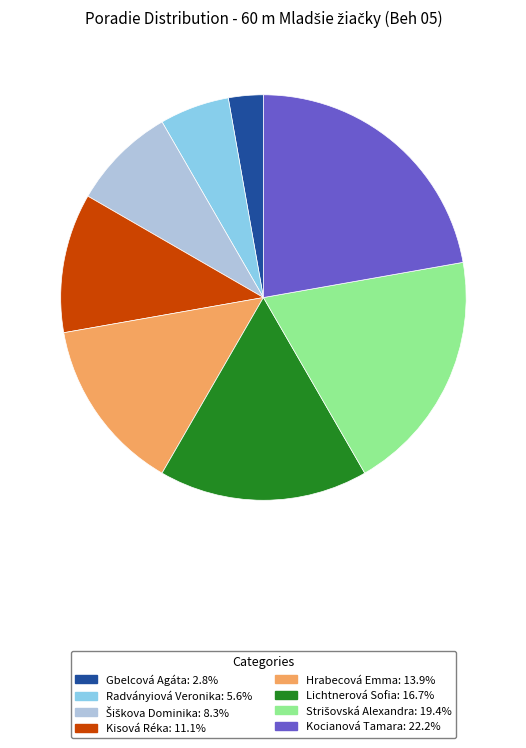

Which has a higher value, Hrabecová Emma or Lichtnerová Sofia?

Lichtnerová Sofia